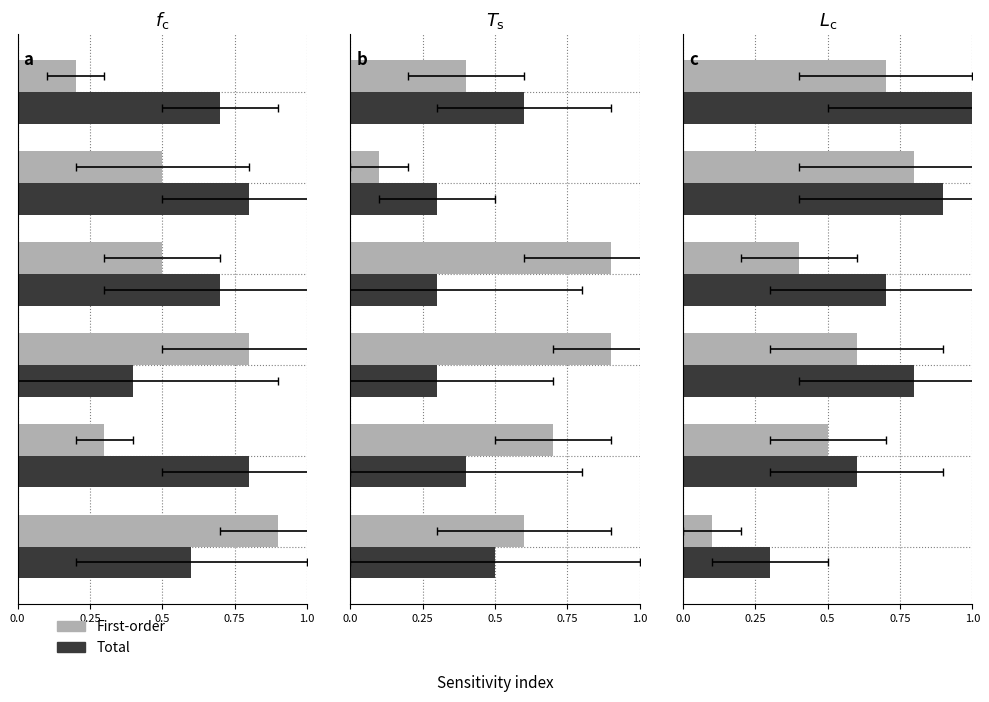

What is the difference between the highest and lowest values at 0.75?

0.3